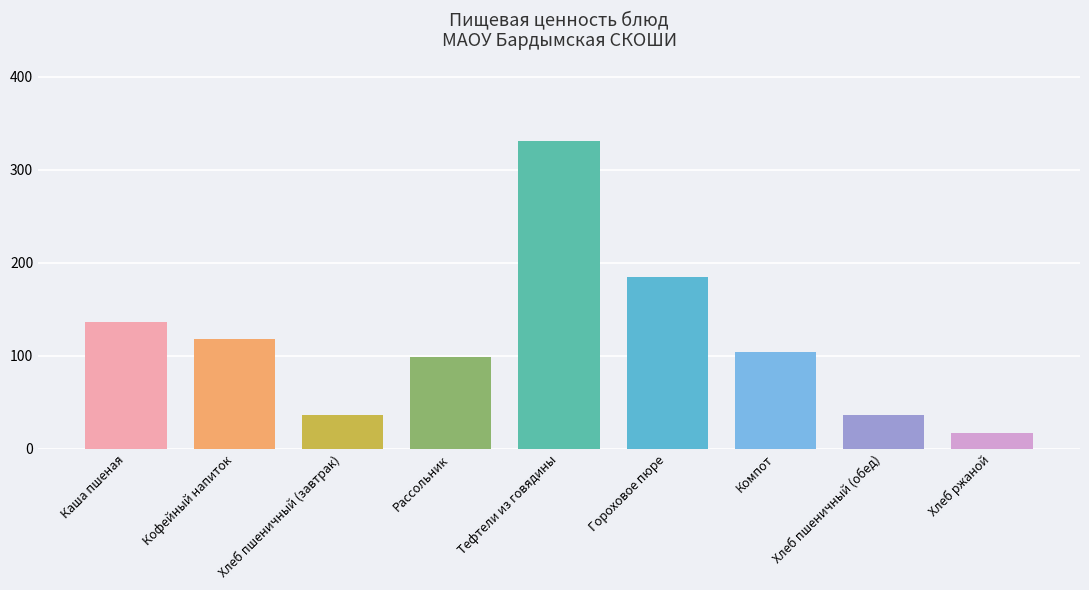

Where does the Калорийность series first go above 104?

Каша пшеная